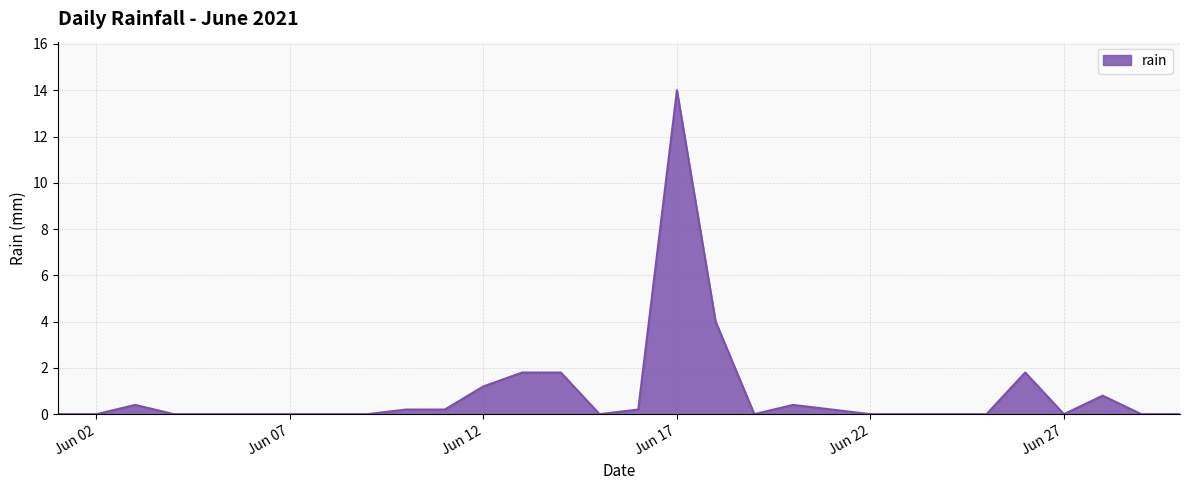

What is the greatest value displayed?

14.0